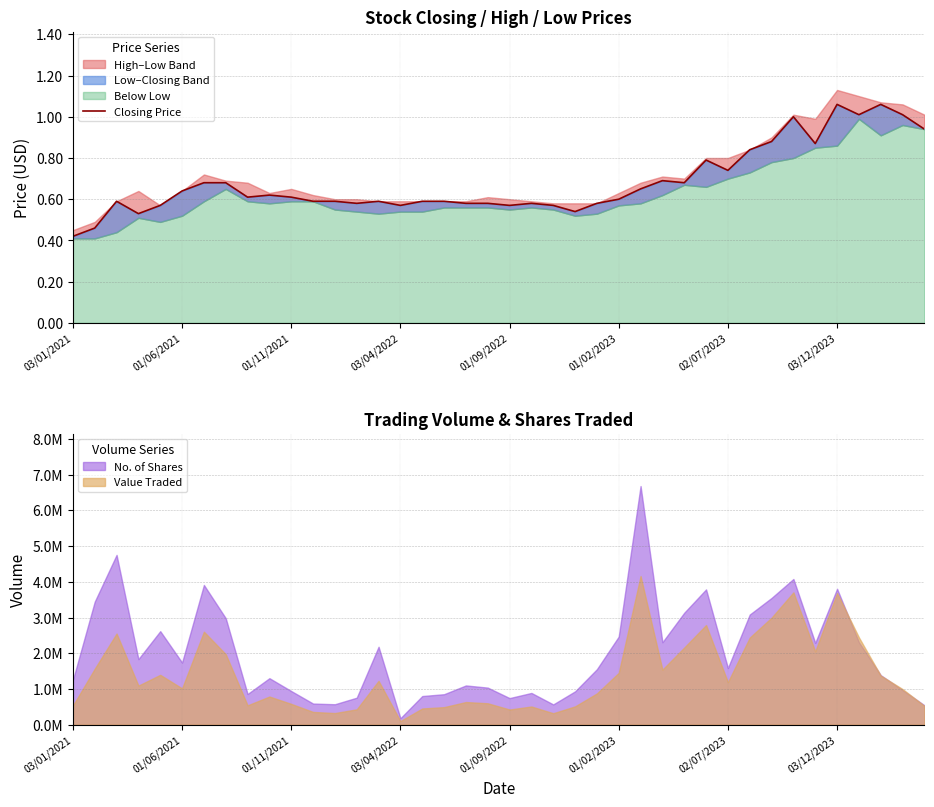

What is the minimum value shown in the chart?

0.4